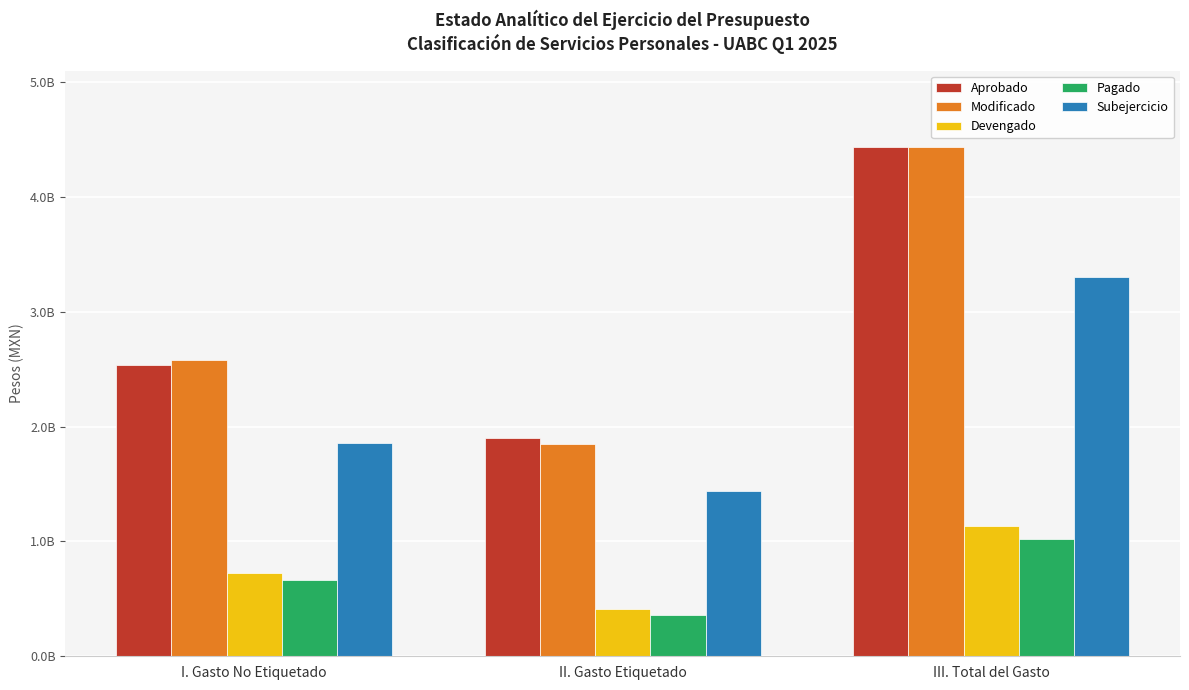

Read the Modificado value at I. Gasto No Etiquetado, to the nearest 100.

2582934200